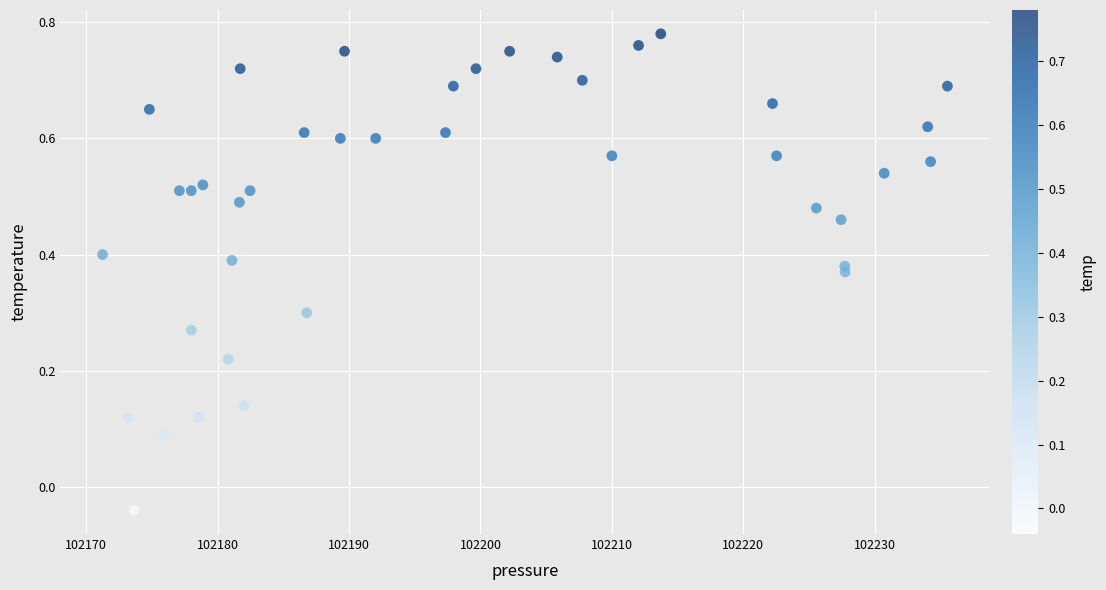

What is the range of X values (max minus min)?

64.3